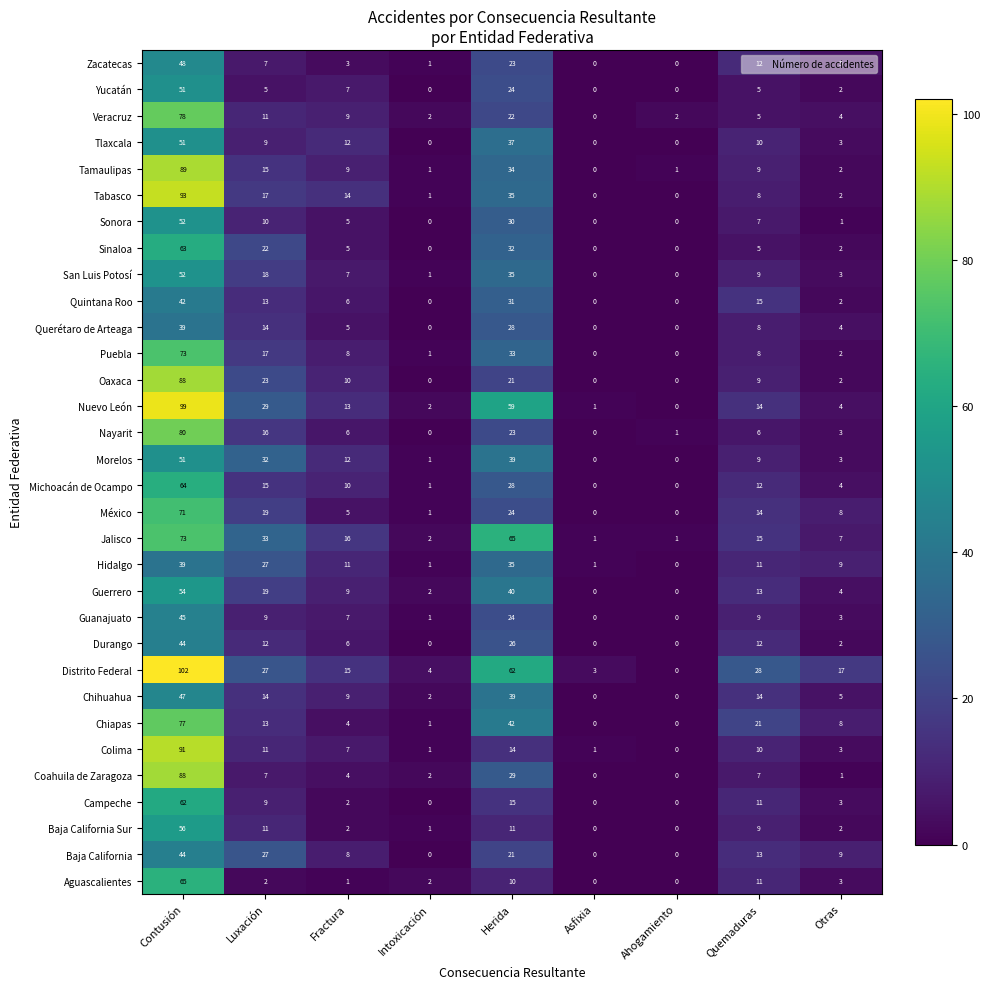

Which category has the highest value across all series?

Contusión